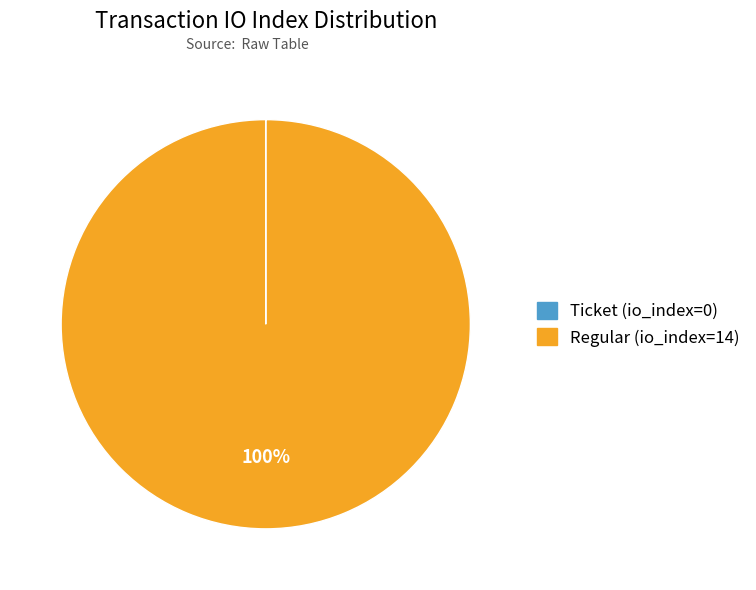

To the nearest percent, what percentage of the pie is Regular?

100%